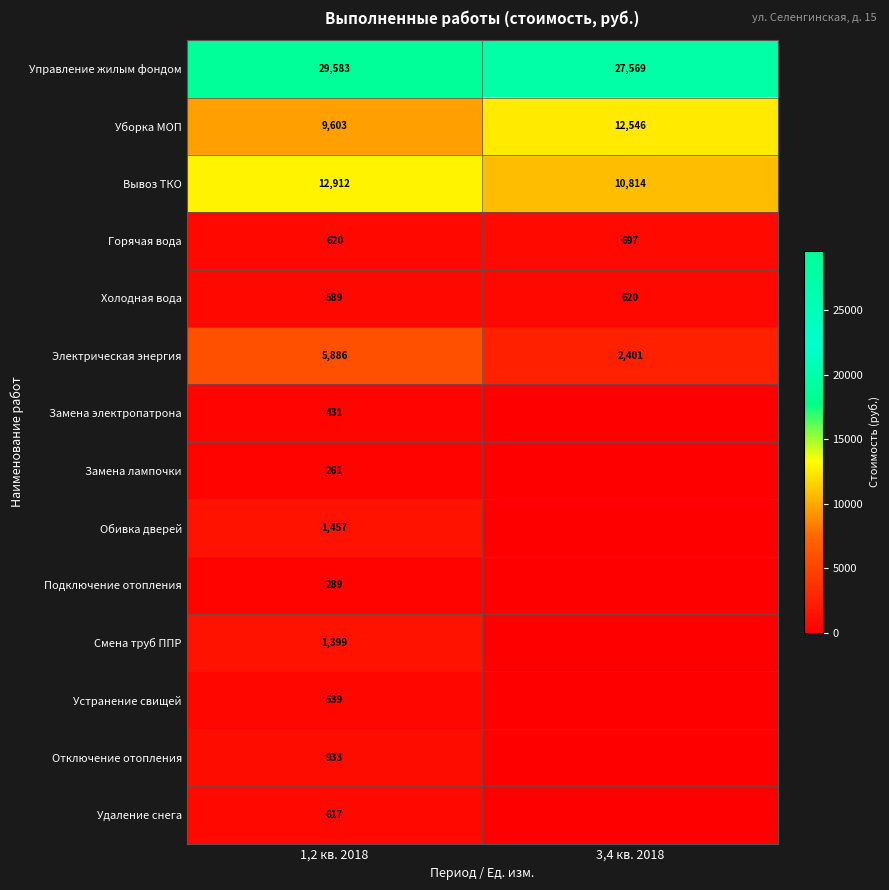

The Вывоз ТКО series shows 12912 at 1,2 кв. 2018. True or false?

True